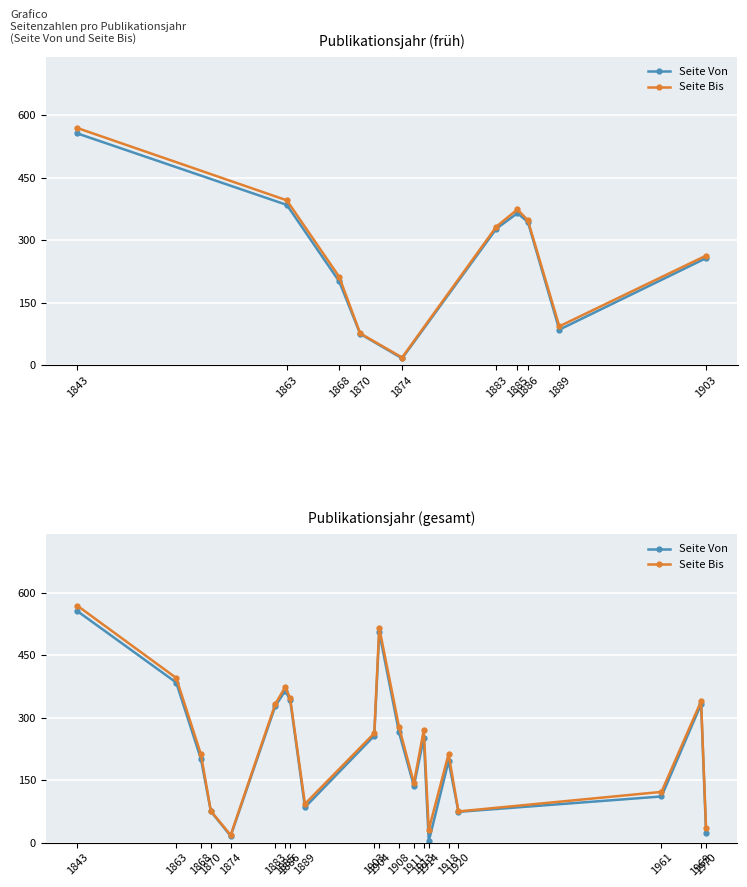

At which category is the sum across all series the highest?

1843